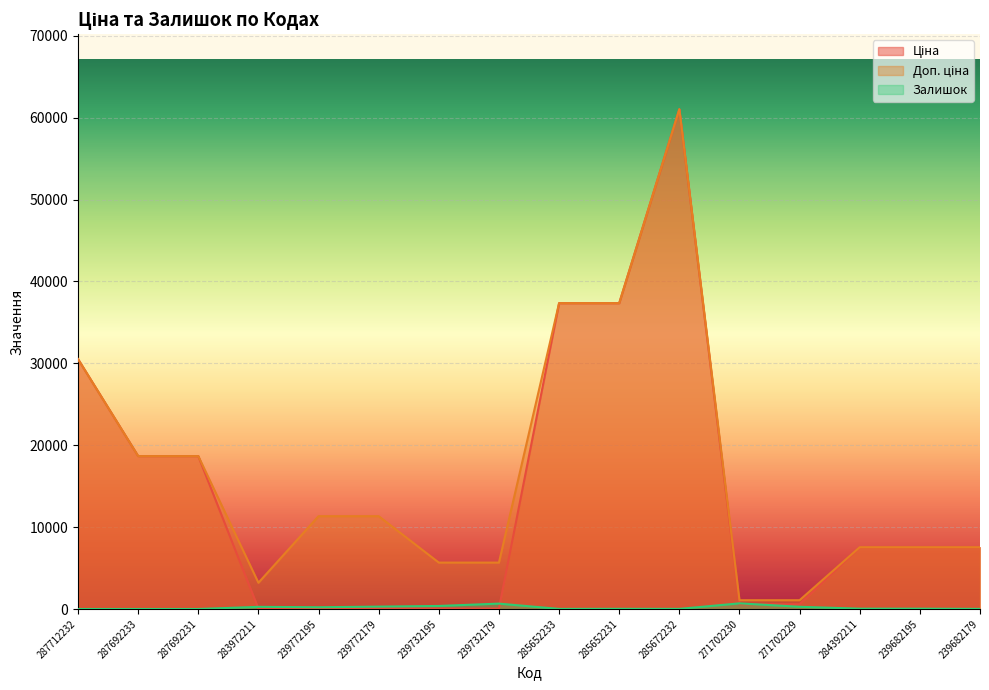

What is the total value across all series at 239772195?

11662.3